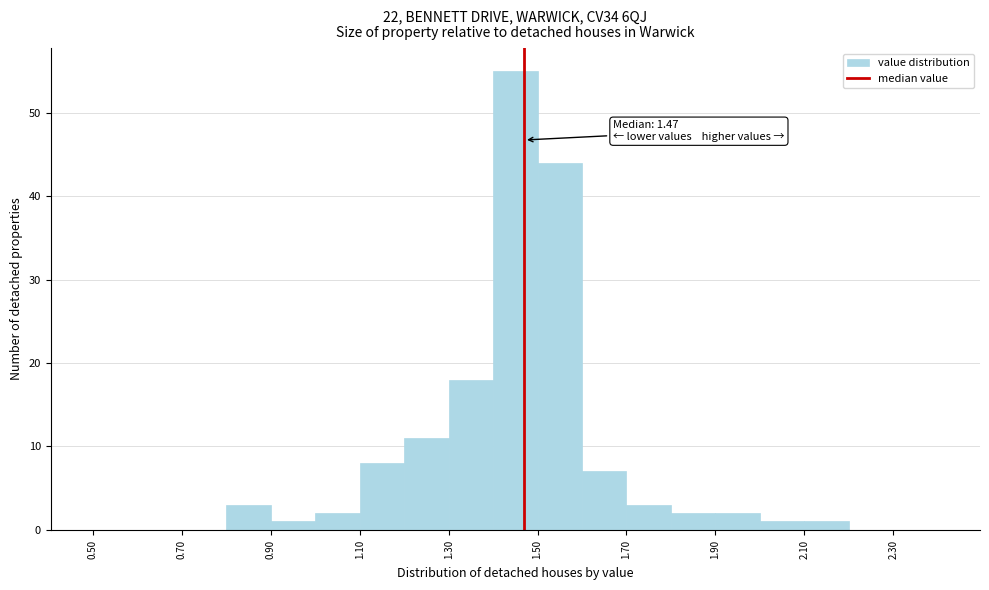

Over which range of the x-axis is the bar tallest?

1.4 to 1.5